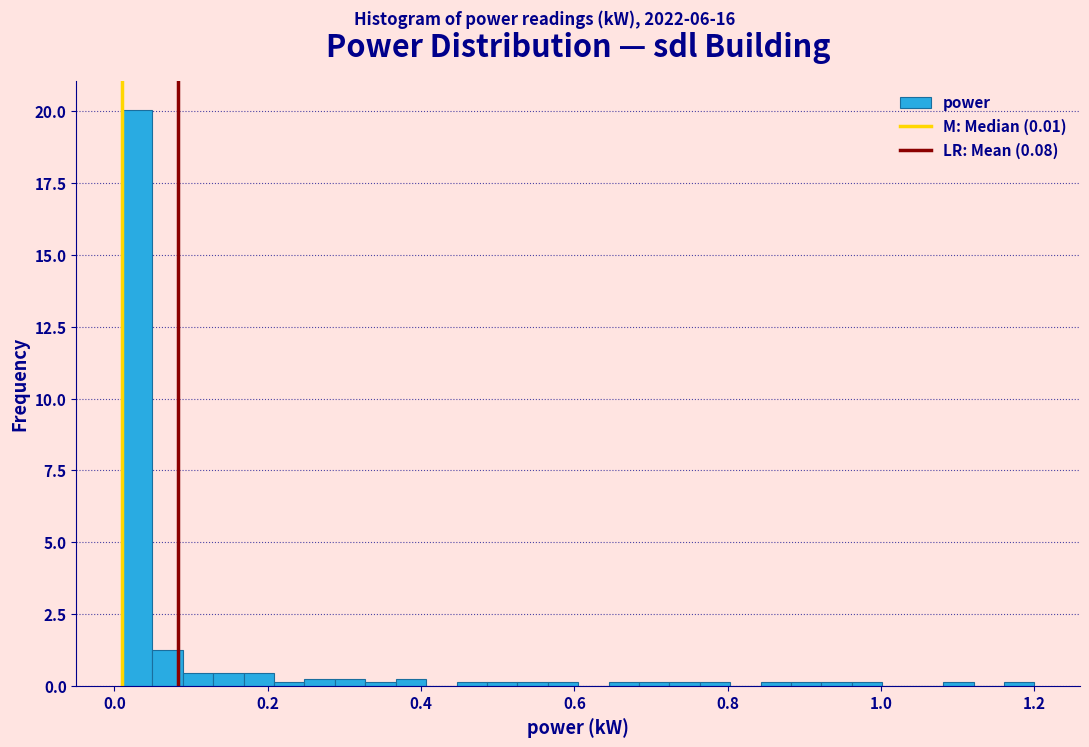

Around what value on the x-axis is the tallest bar? Give the approximate position of its centre, as read against the axis.

0.02